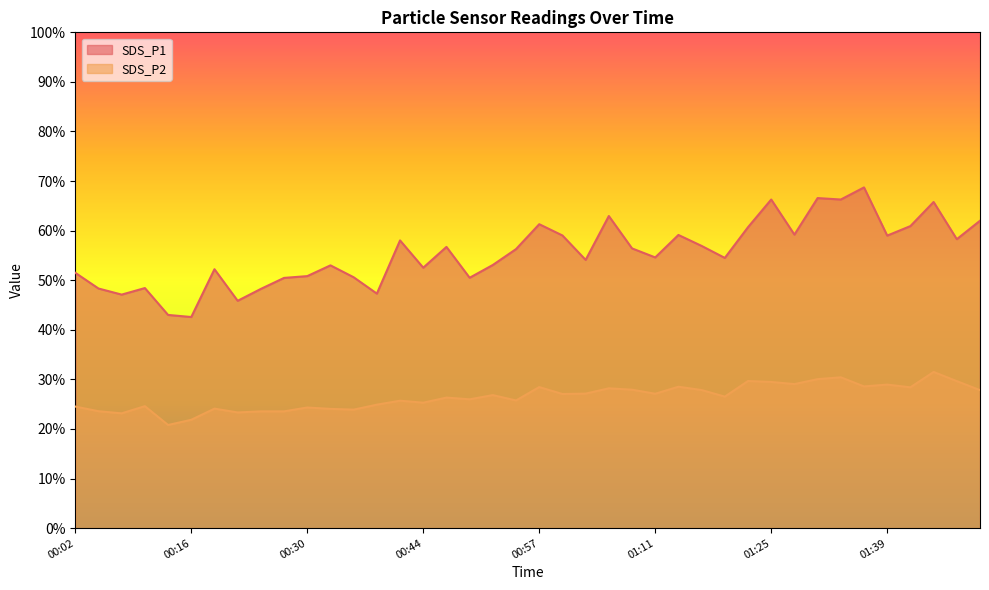

The value of SDS_P1 at 00:22 is 45.9. True or false?

True